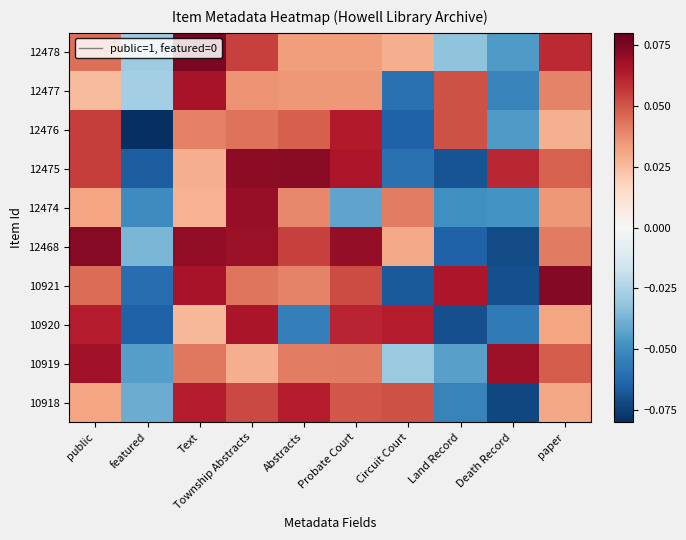

What is the difference between the highest and lowest values at Probate Court?

0.1